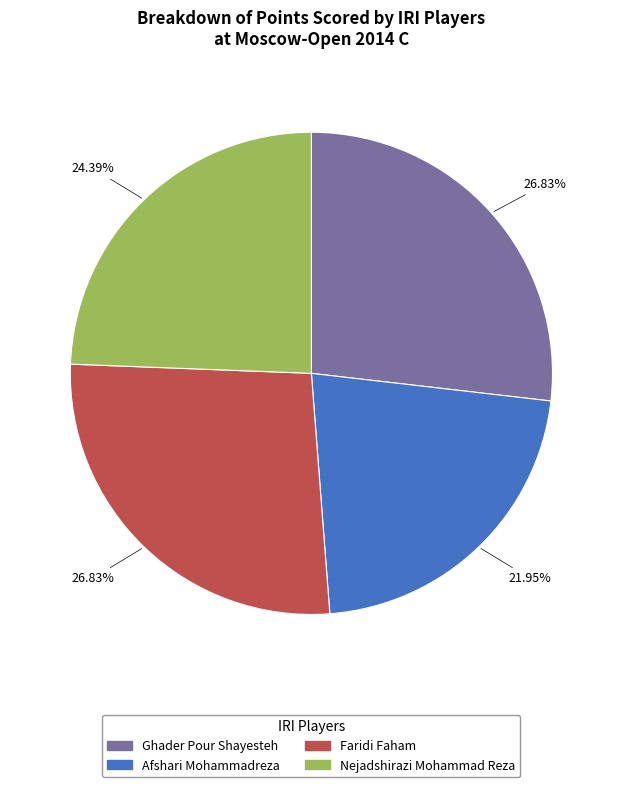

Between Faridi Faham and Nejadshirazi Mohammad Reza, which is larger?

Faridi Faham